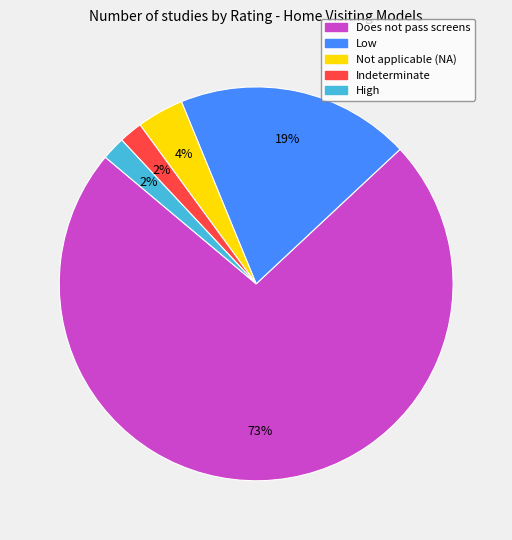

To the nearest percent, what is the difference between the largest and smallest slice percentages?

71%